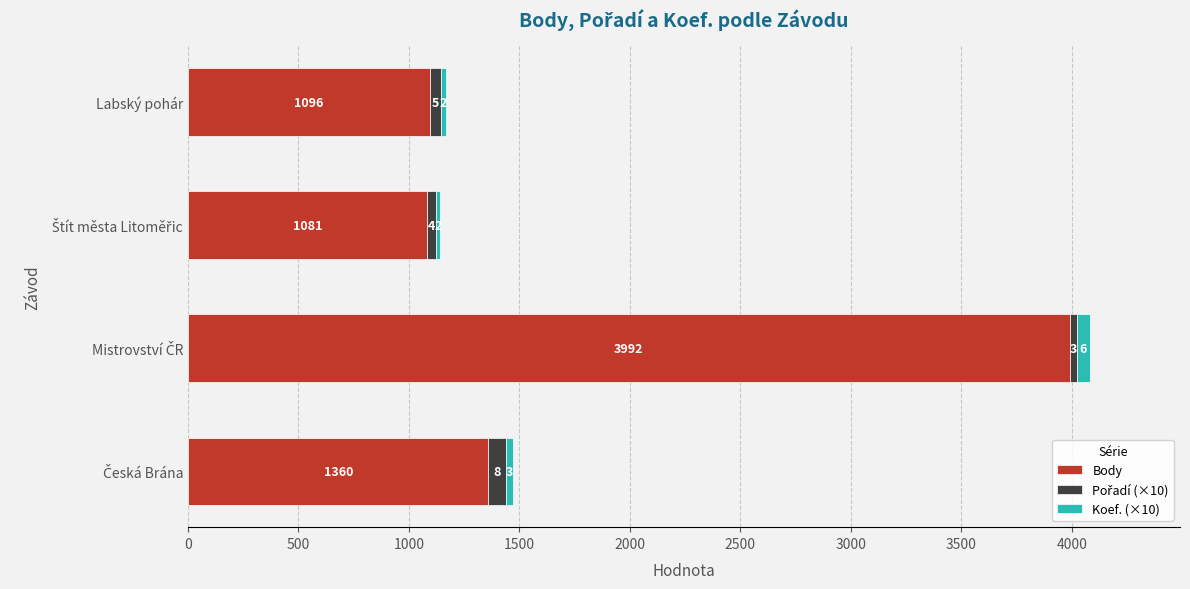

How many data points does each series have?

4